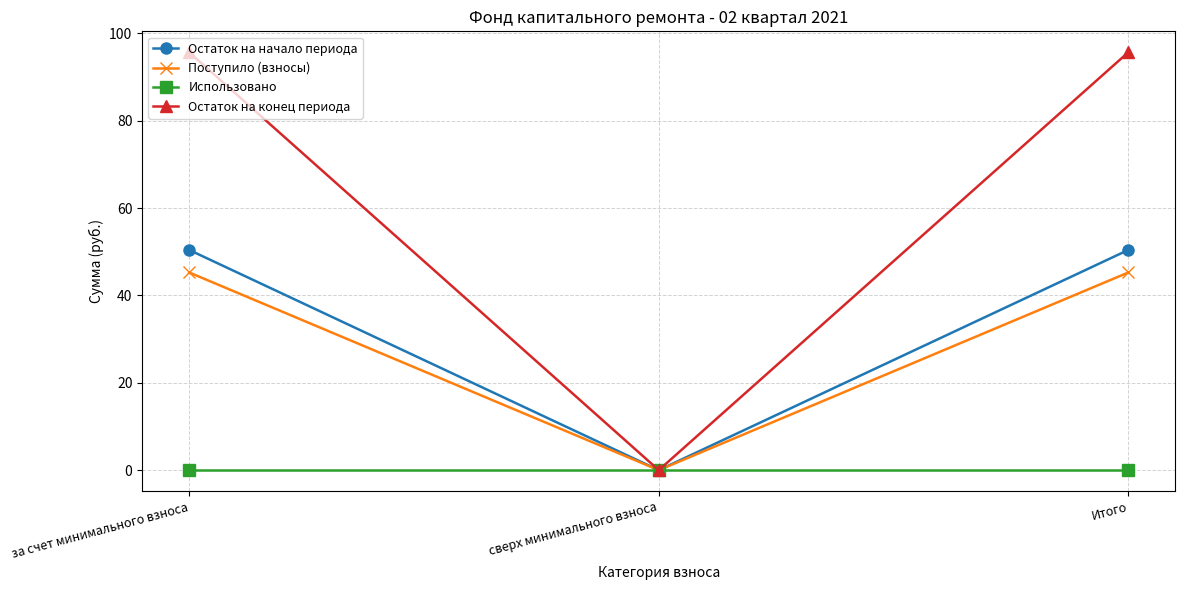

True or false: Поступило (взносы) has a value of 28.7 at сверх минимального взноса.

False